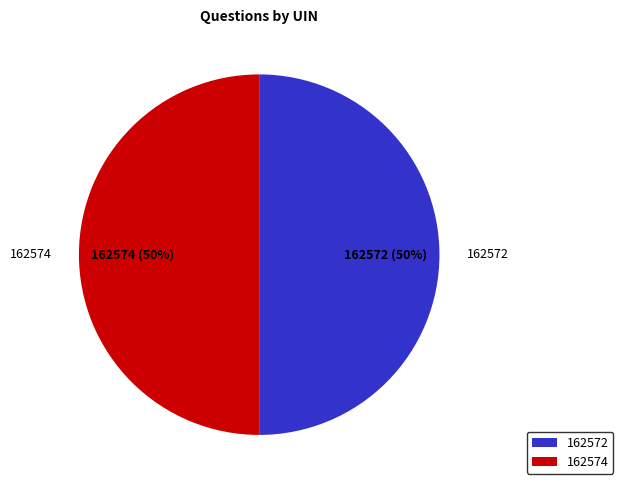

How many slices are in this pie chart?

2